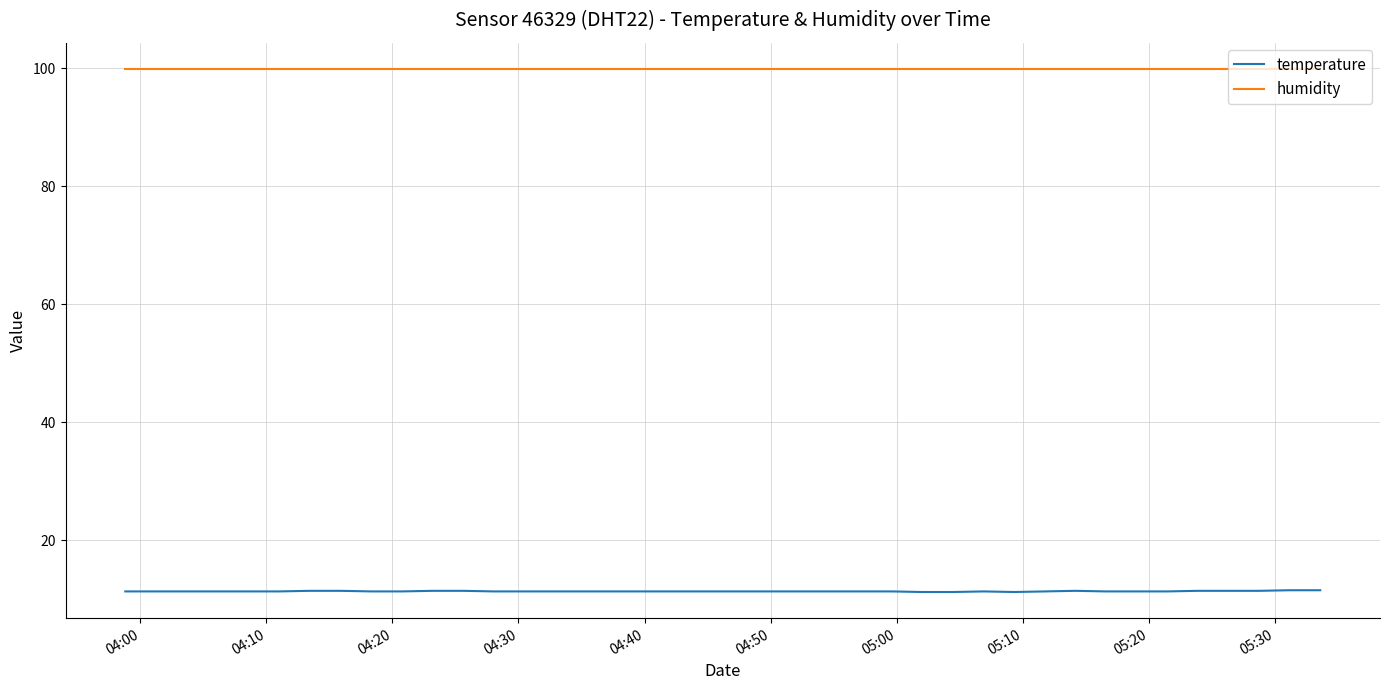

Which series has the largest total across all categories?

humidity